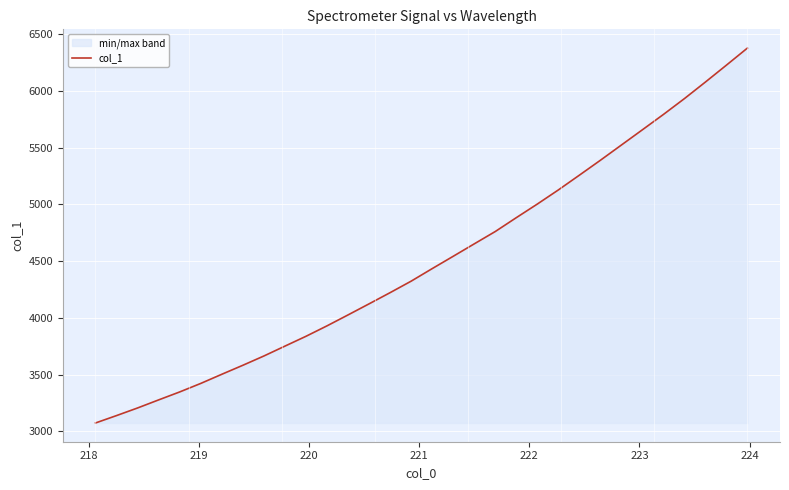

What is the greatest value displayed?

6379.6